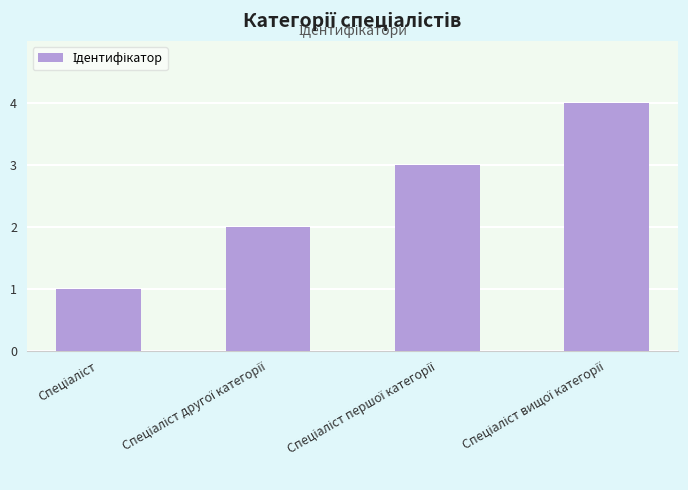

What is the difference between the maximum and minimum values?

3